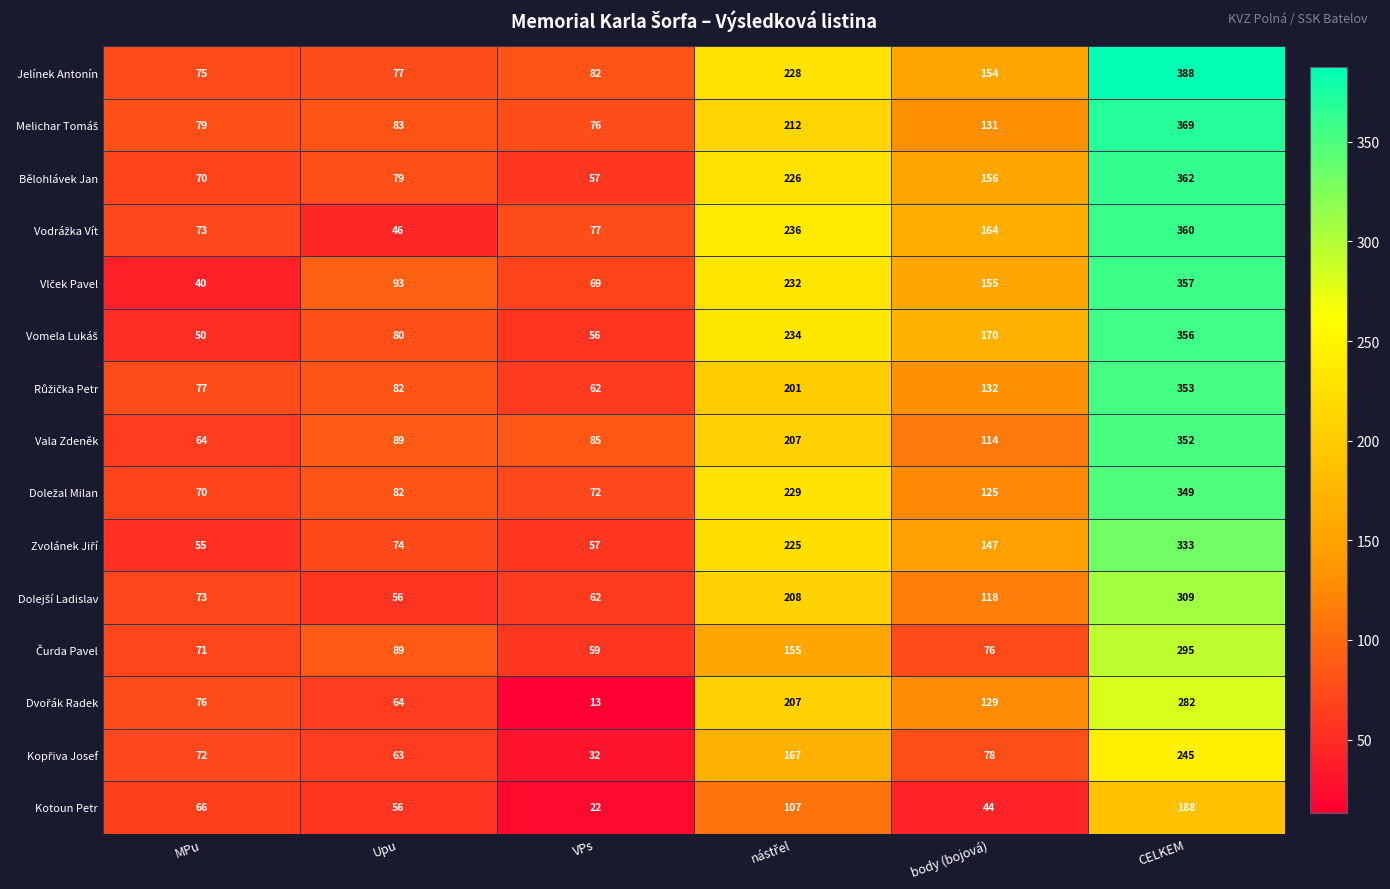

Which series has the largest total across all categories?

Jelínek Antonín